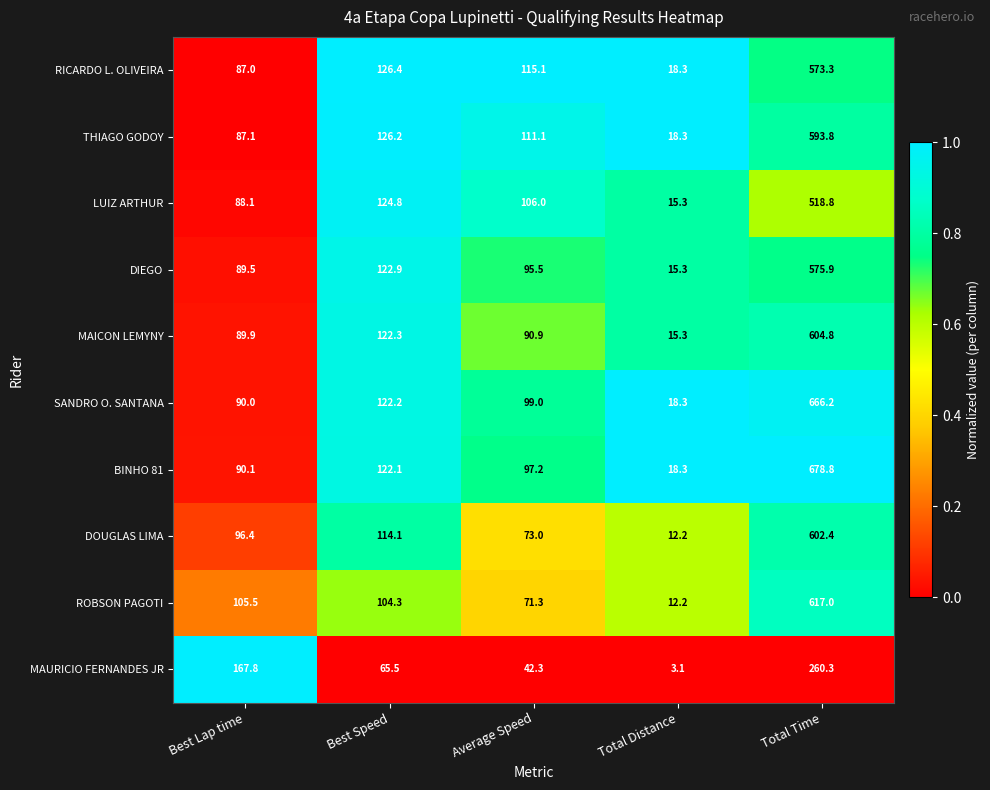

What is the minimum value shown in the chart?

3.1